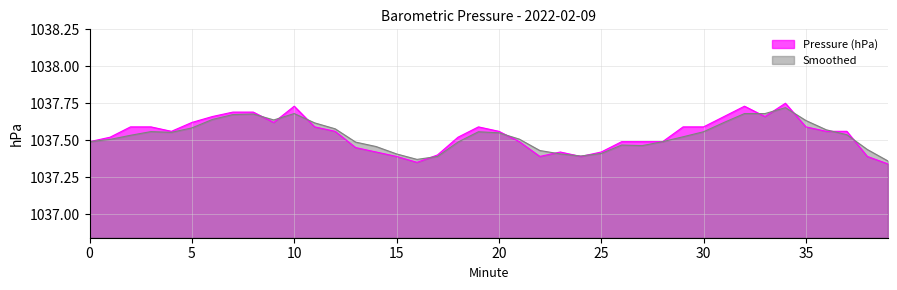

Which series has the largest total across all categories?

Pressure (hPa)